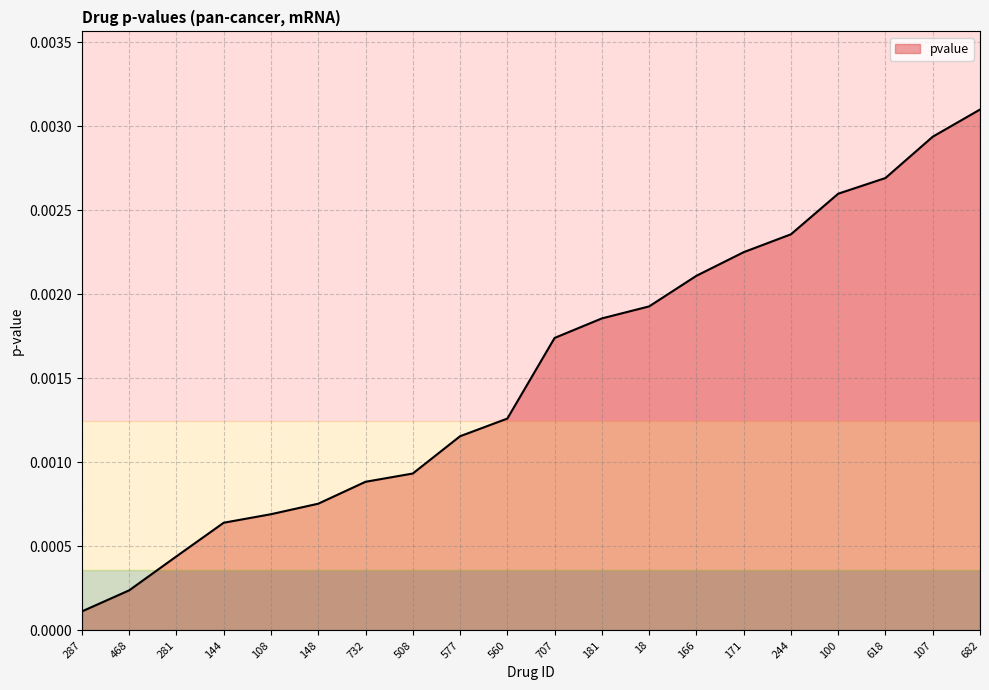

Which category has the highest value across all series?

682